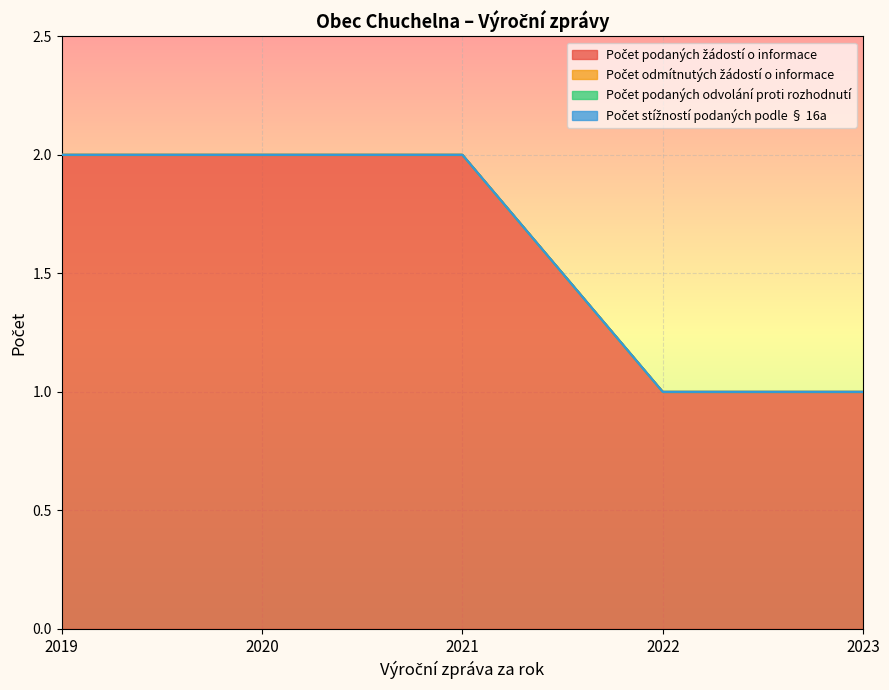

At which label does Počet odmítnutých žádostí o informace reach its minimum?

2019